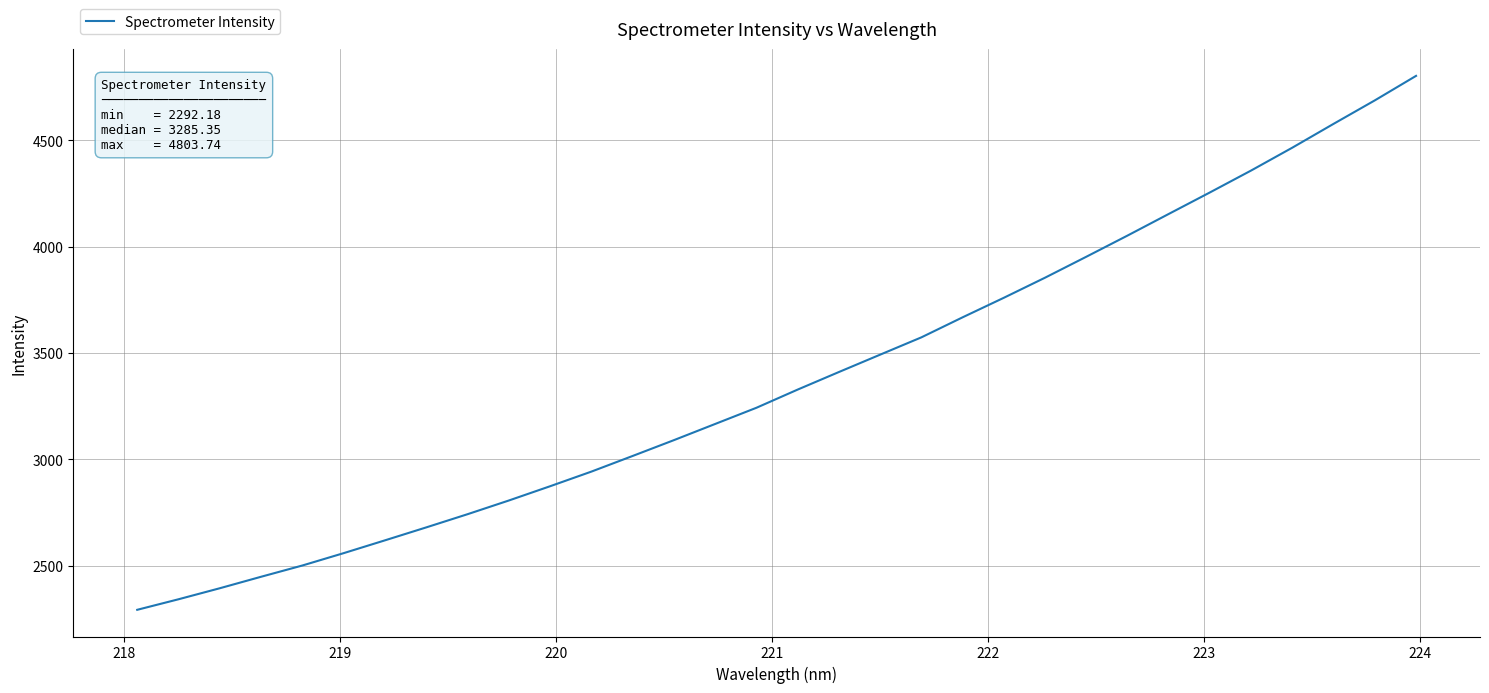

What is the smallest value displayed?

2292.2